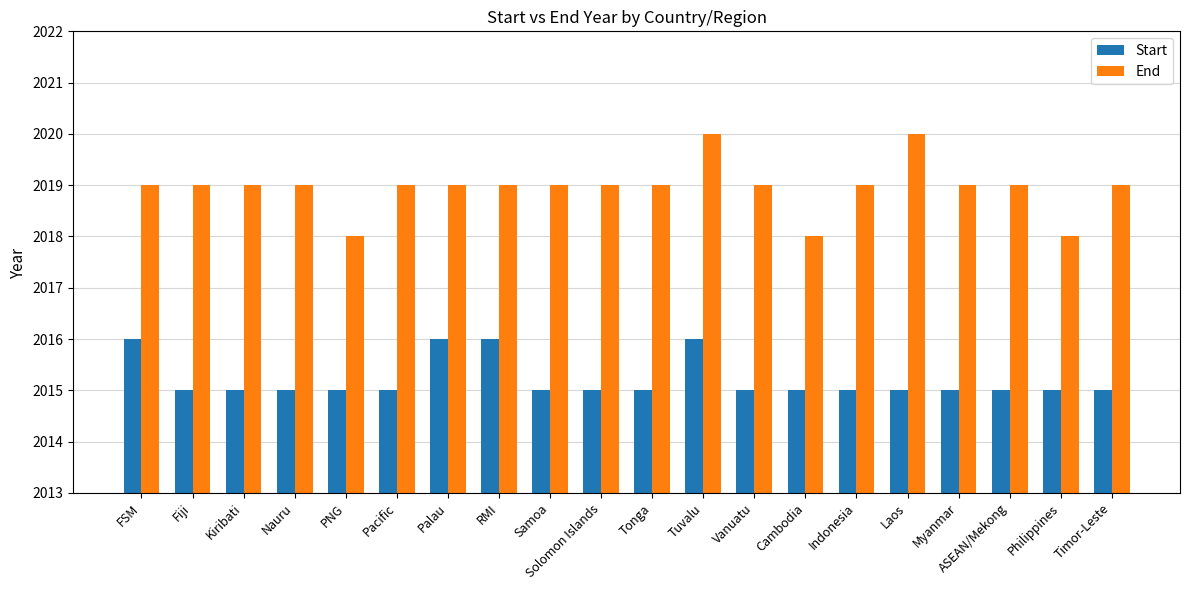

What is the maximum value shown in the chart?

2020